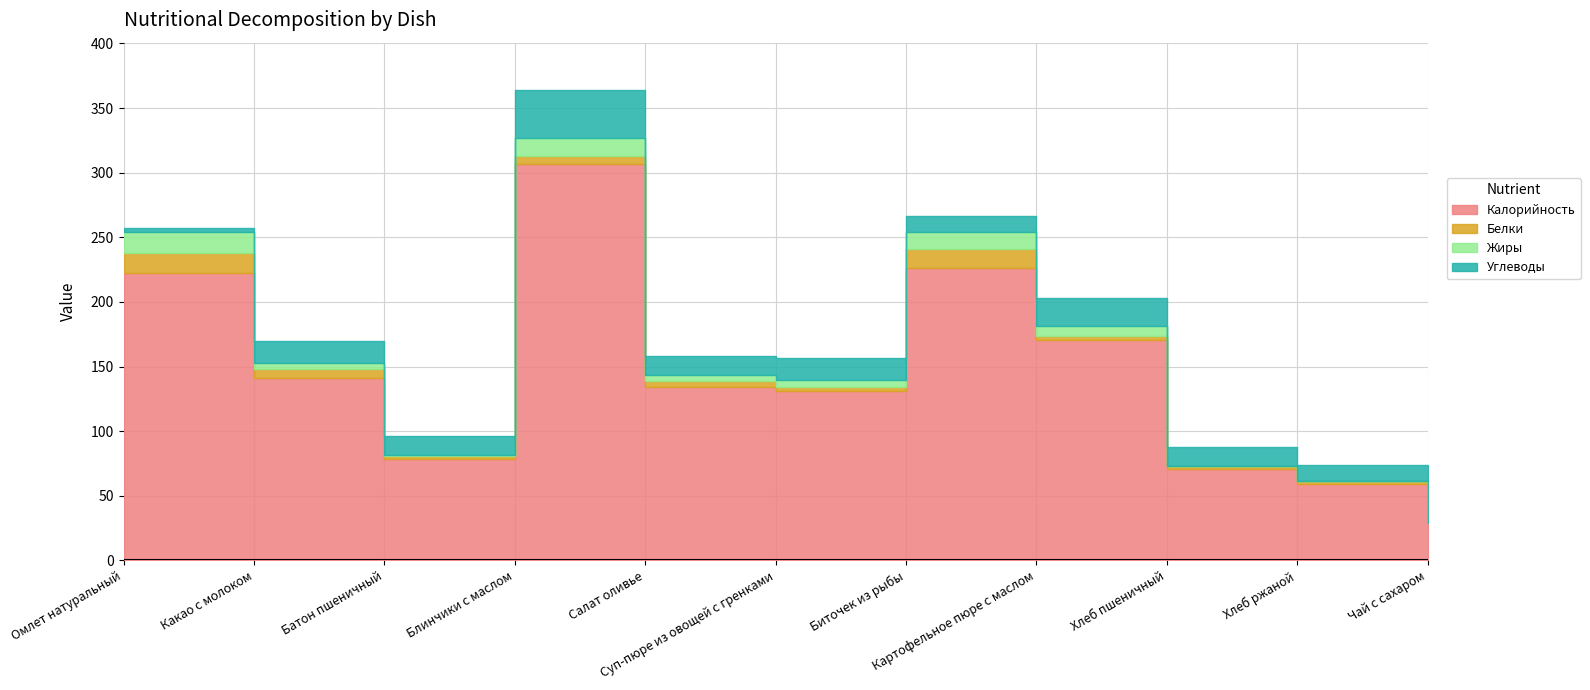

How many lines are shown in the chart?

4